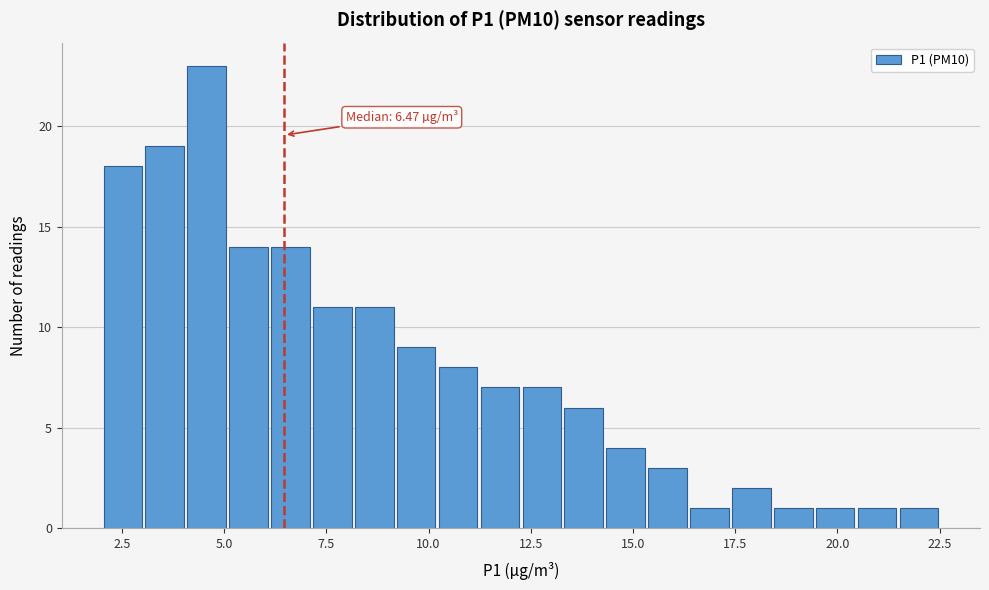

Read against the x-axis, roughly where is the centre of the tallest bar?

4.5